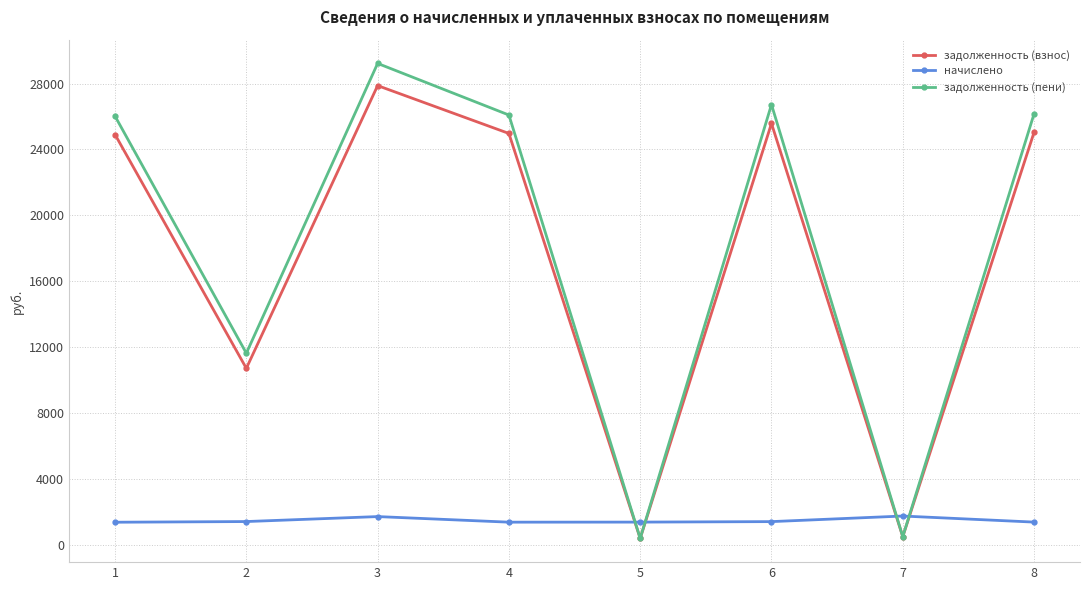

Rank the series at 1 from lowest to highest value.

начислено, задолженность (взнос), задолженность (пени)